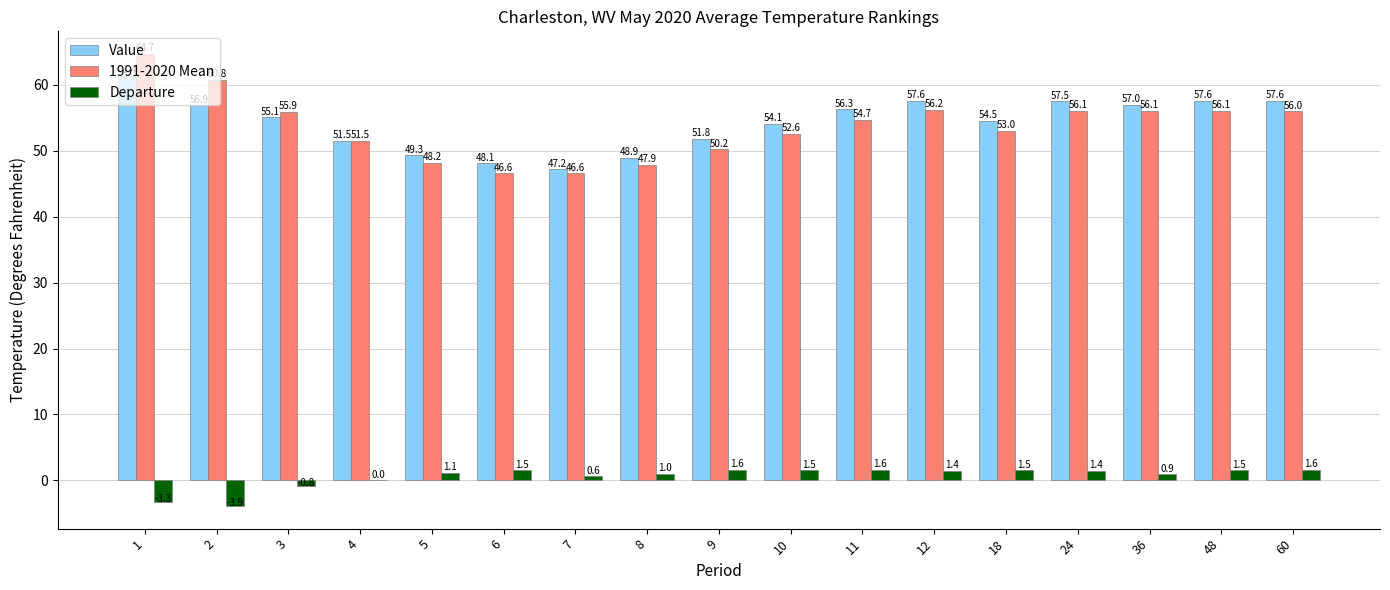

What is the difference between the Value values at 60 and 6?

9.5